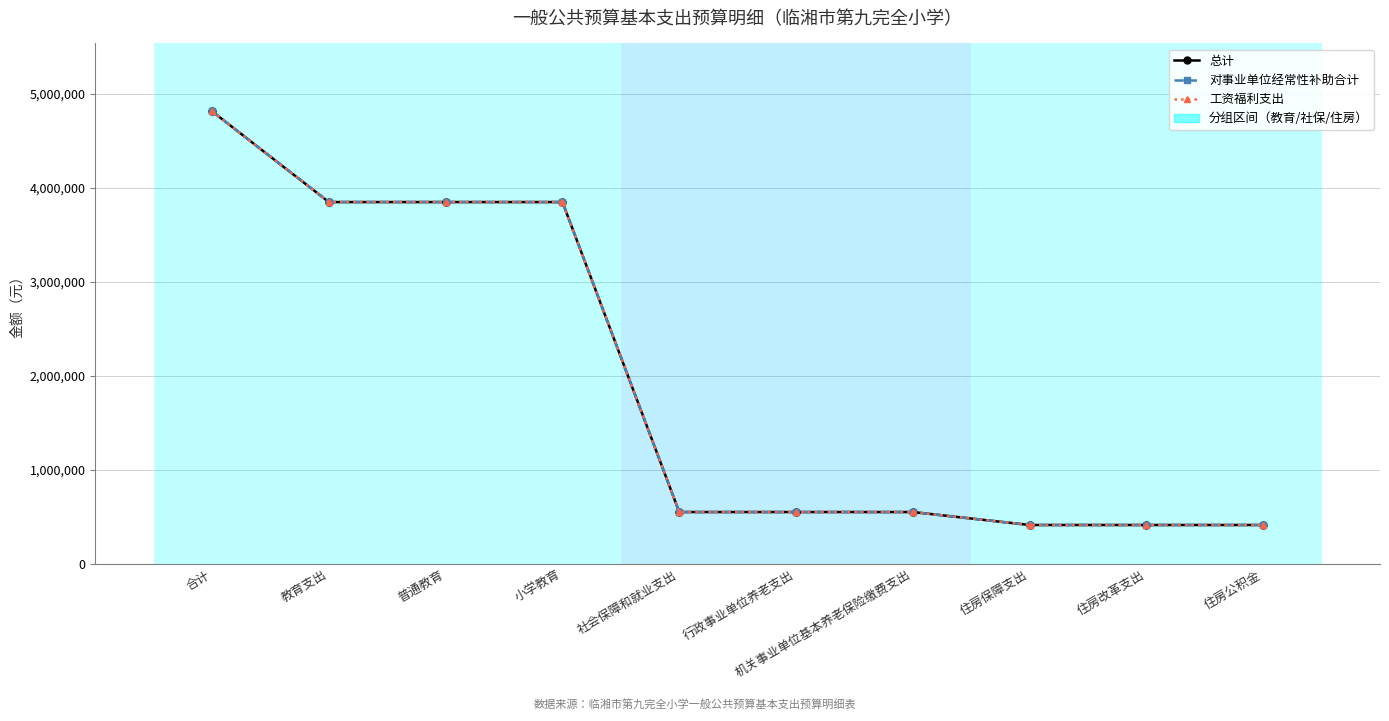

At which category is the sum across all series the highest?

合计